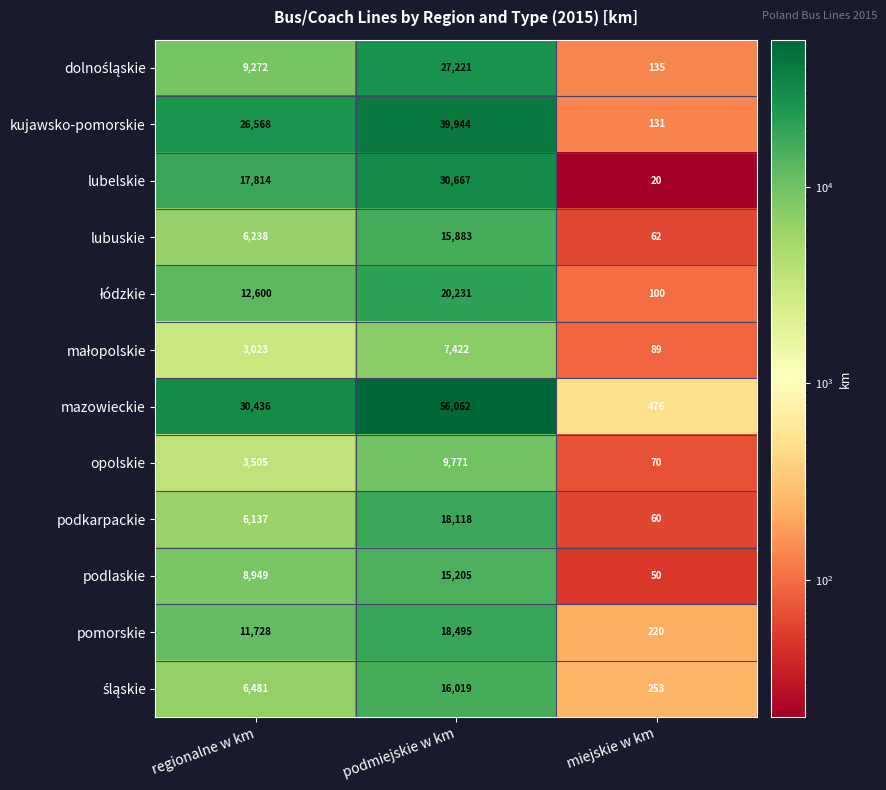

What is the average value of the lubuskie series?

7394